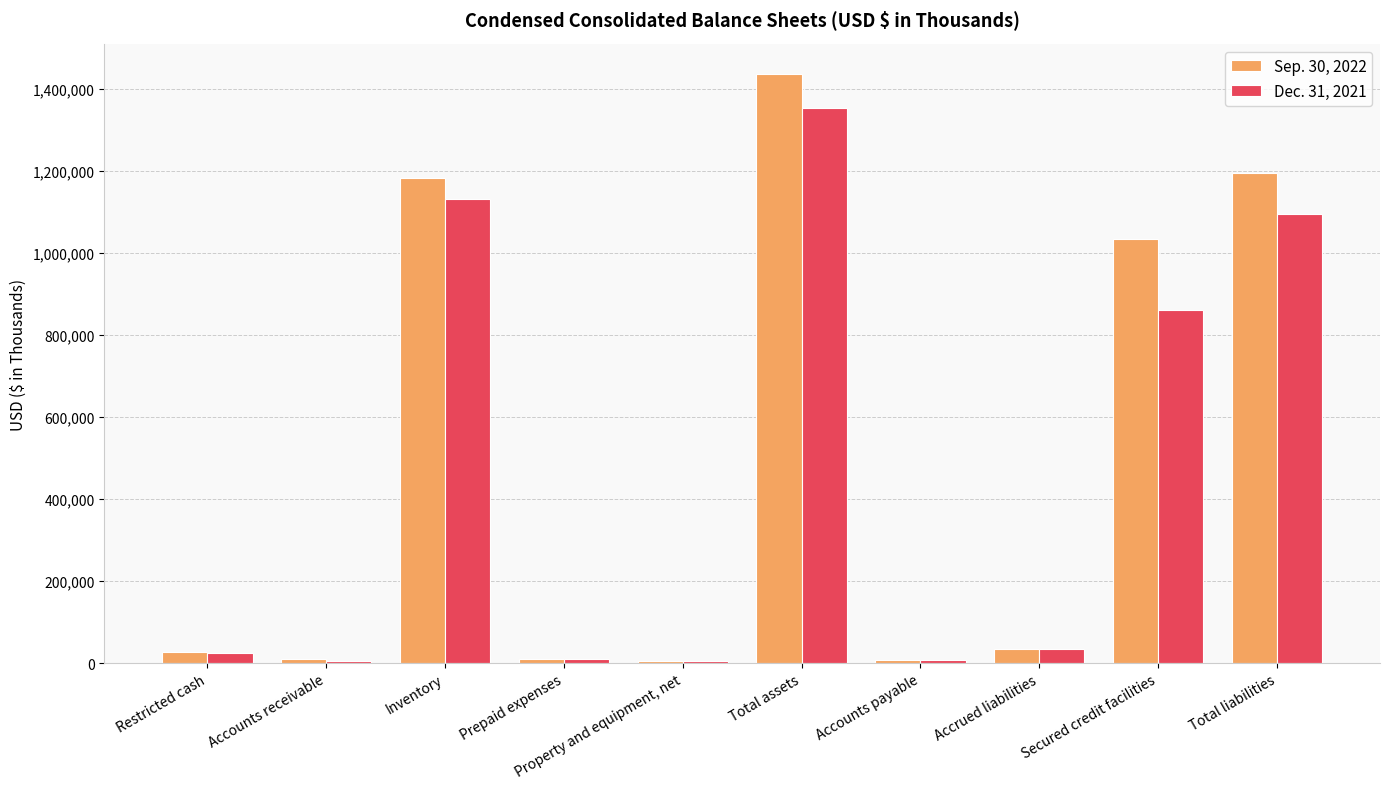

What is the label of the 1st bar from the left?

Restricted cash